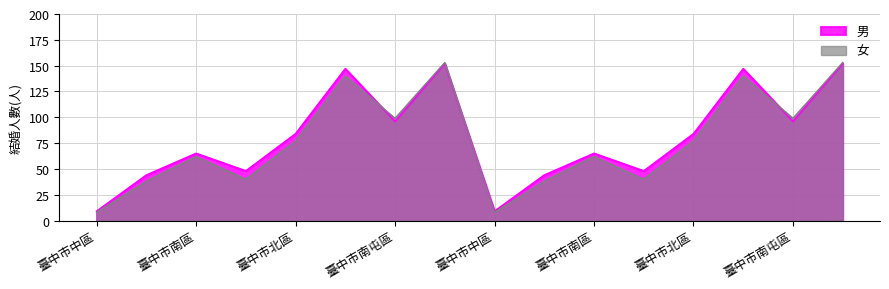

Between which two adjacent categories do 男 and 女 first intersect?

臺中市西屯區 and 臺中市南屯區